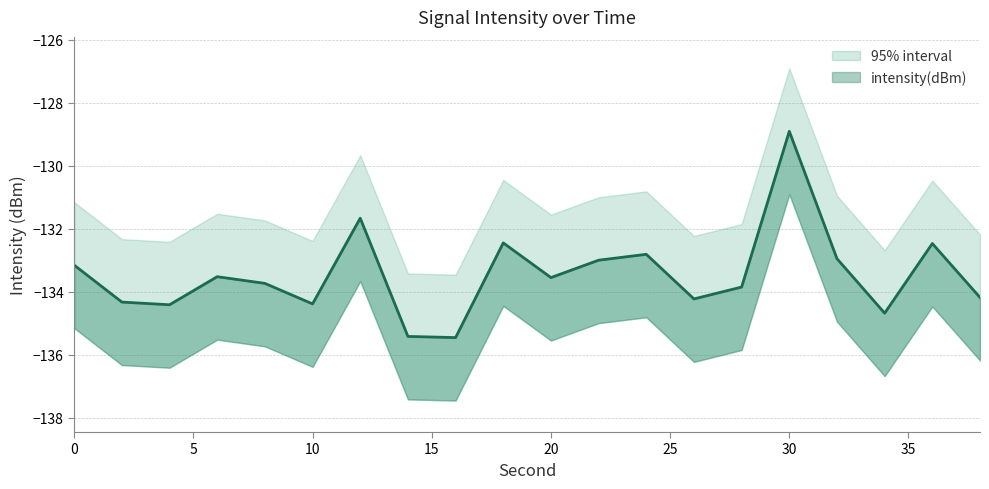

Where is lower_bound nearest to the value -134?

12